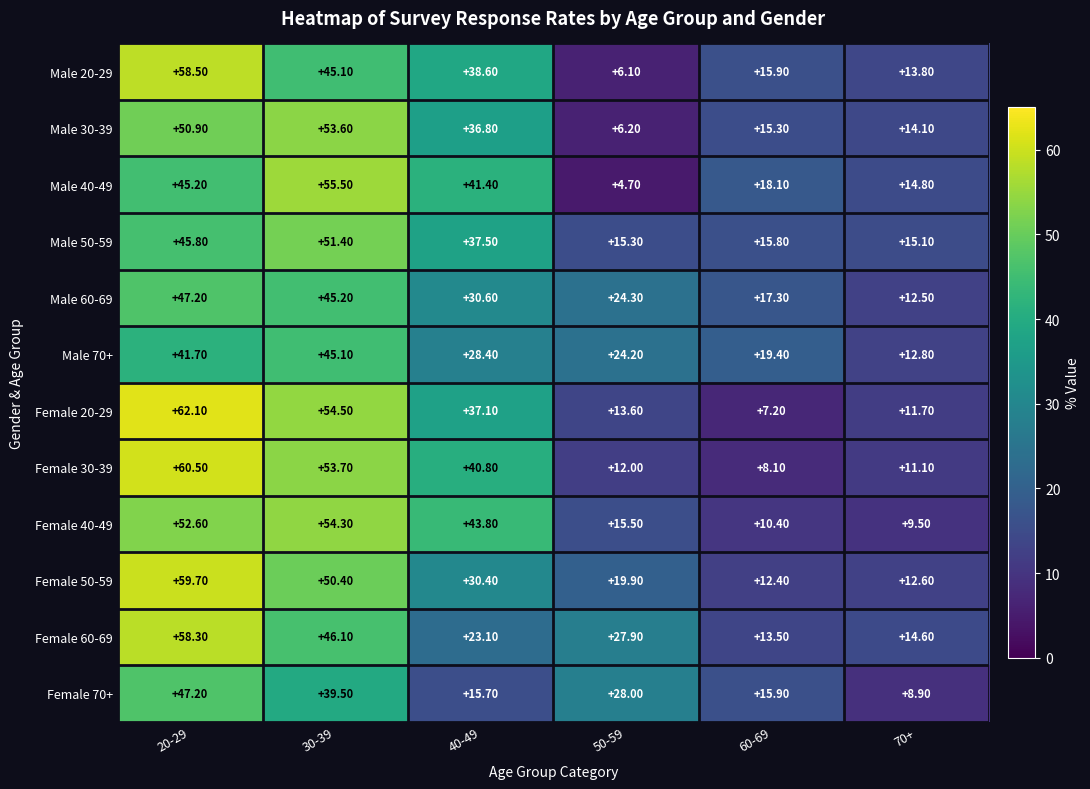

How many values in the Male 70+ series exceed 28?

3